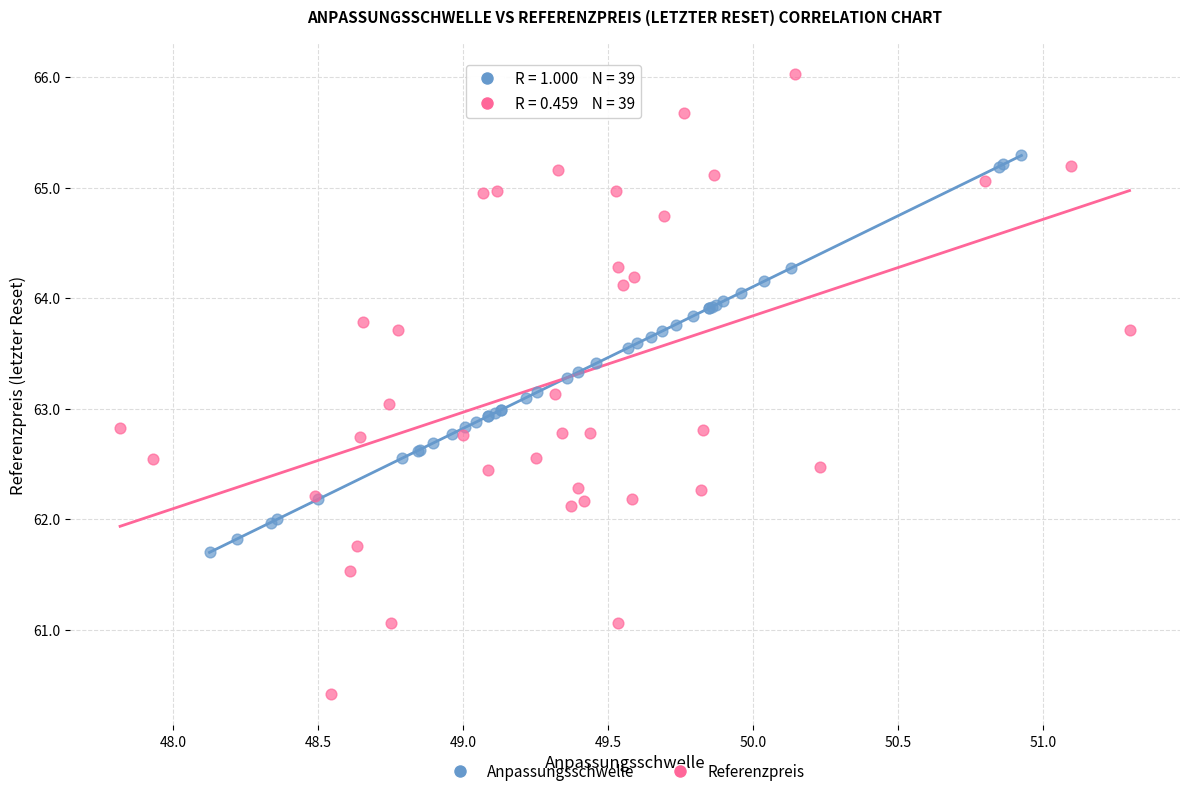

Which series reaches the minimum Y coordinate?

Referenzpreis